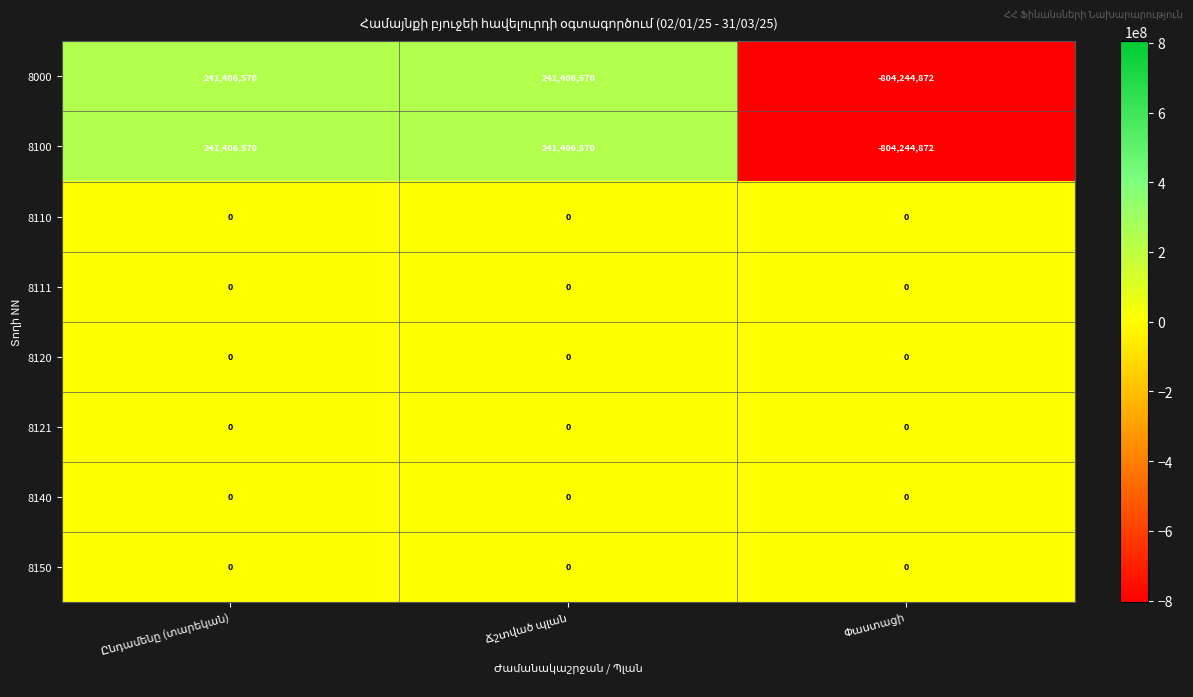

Reading left to right, extract all data points from this chart.

8000: 241406570	241406570	-804244872
8100: 241406570	241406570	-804244872
8110: 0	0	0
8111: 0	0	0
8120: 0	0	0
8121: 0	0	0
8140: 0	0	0
8150: 0	0	0